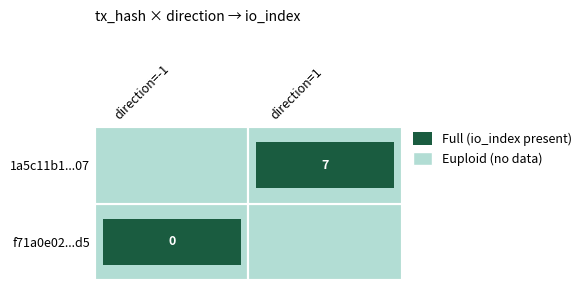

Is it true that 1a5c11b1cd7eaed3810d100f8fa5a972f0a6a07 equals 0 at -1?

False